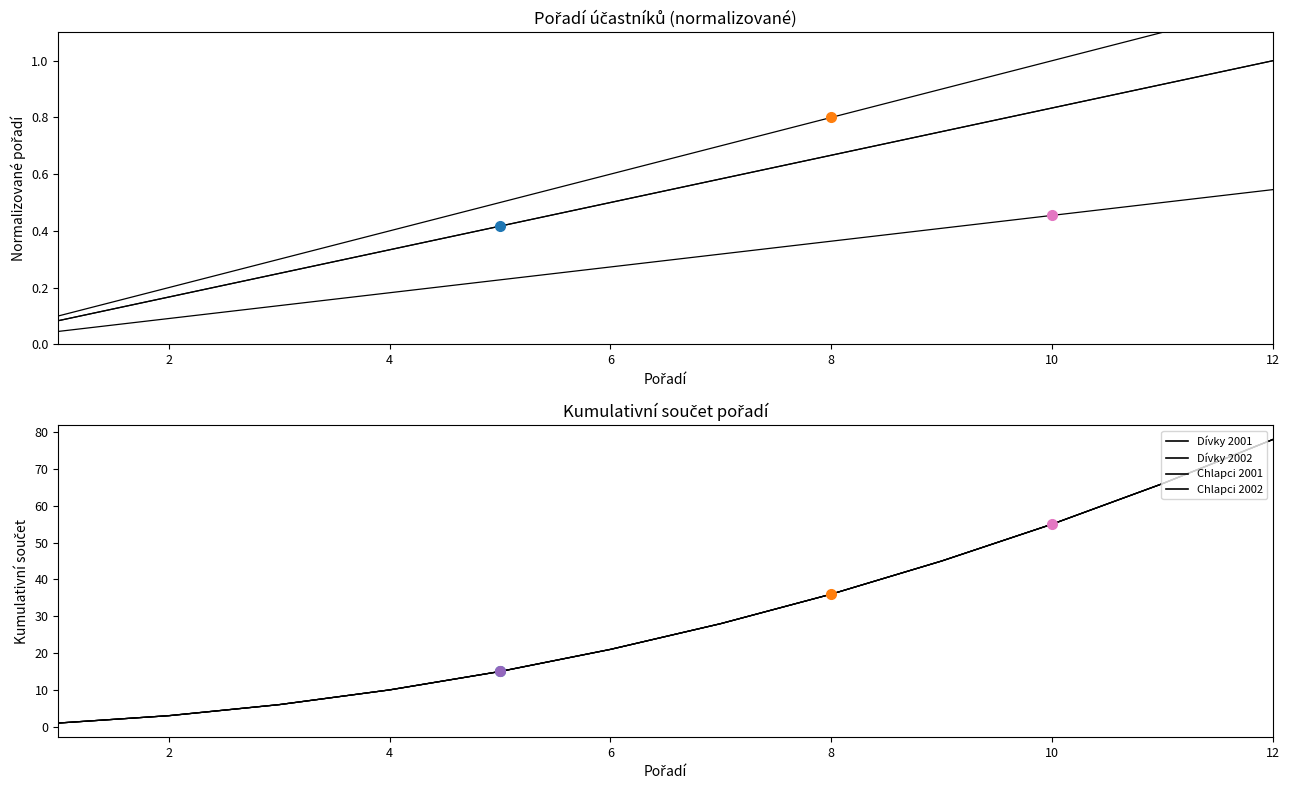

What is the difference between the maximum and minimum values in the Chlapci 2001 series?

77